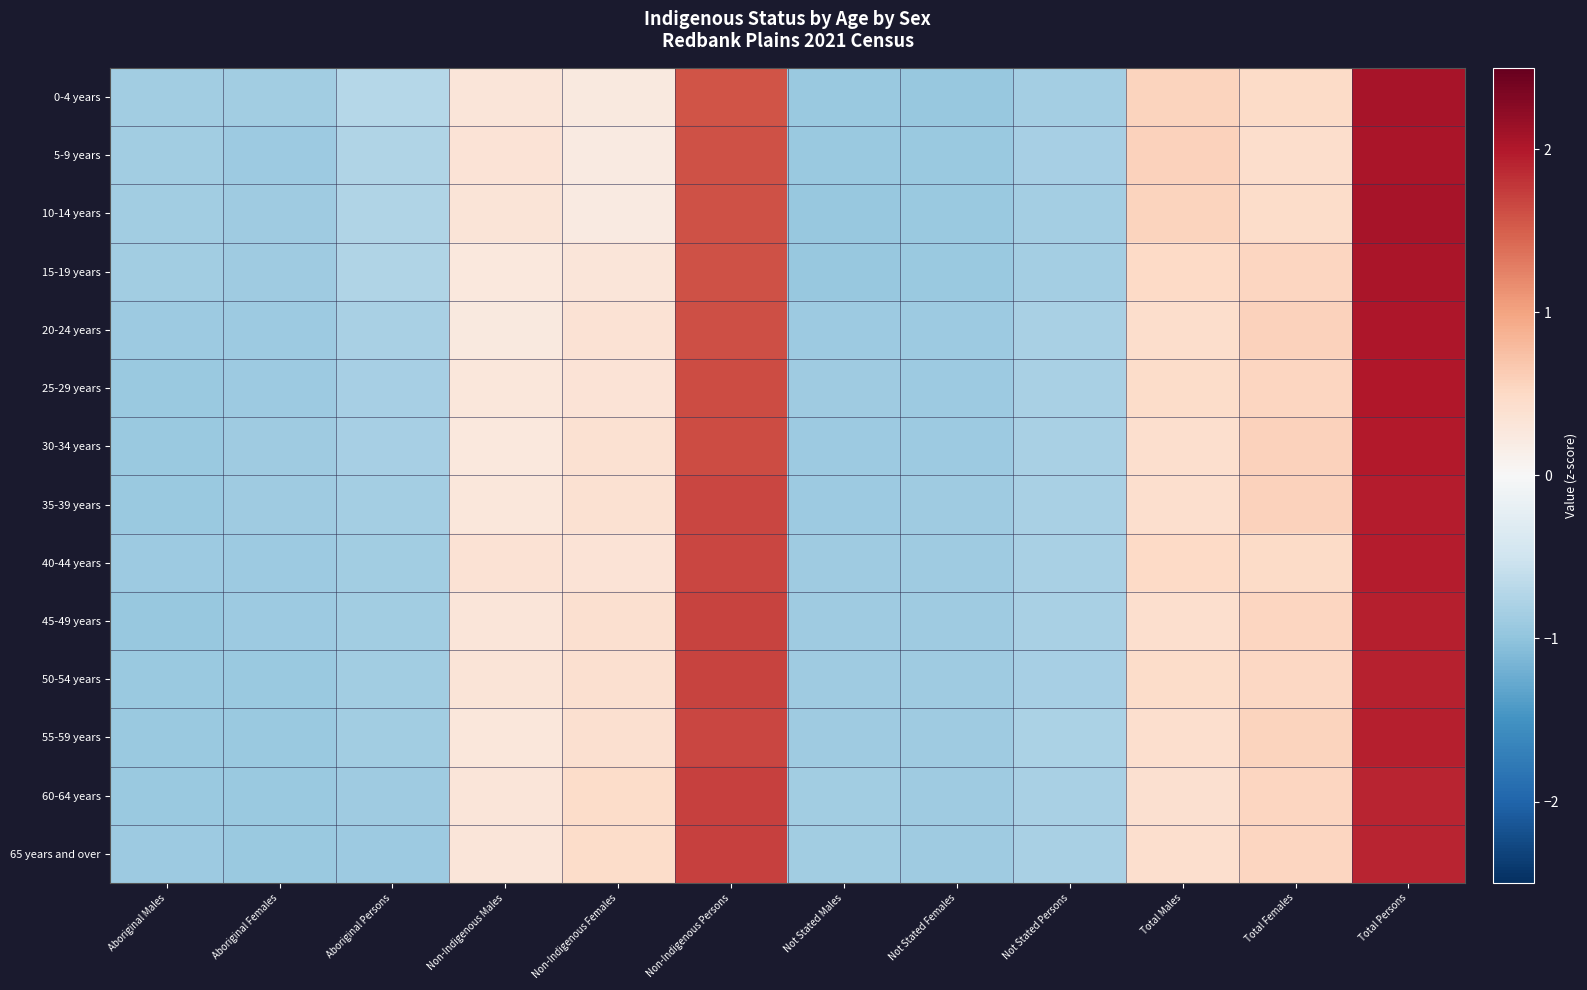

Which has a higher value, Not Stated Persons or Non-Indigenous Males?

Non-Indigenous Males